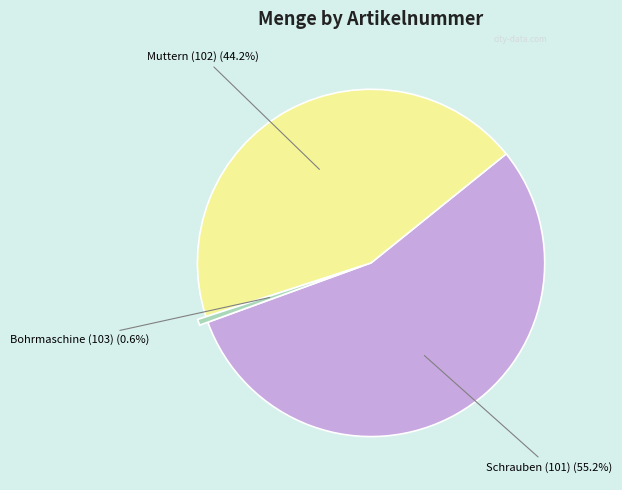

Is there any slice that represents more than half of the pie?

Yes